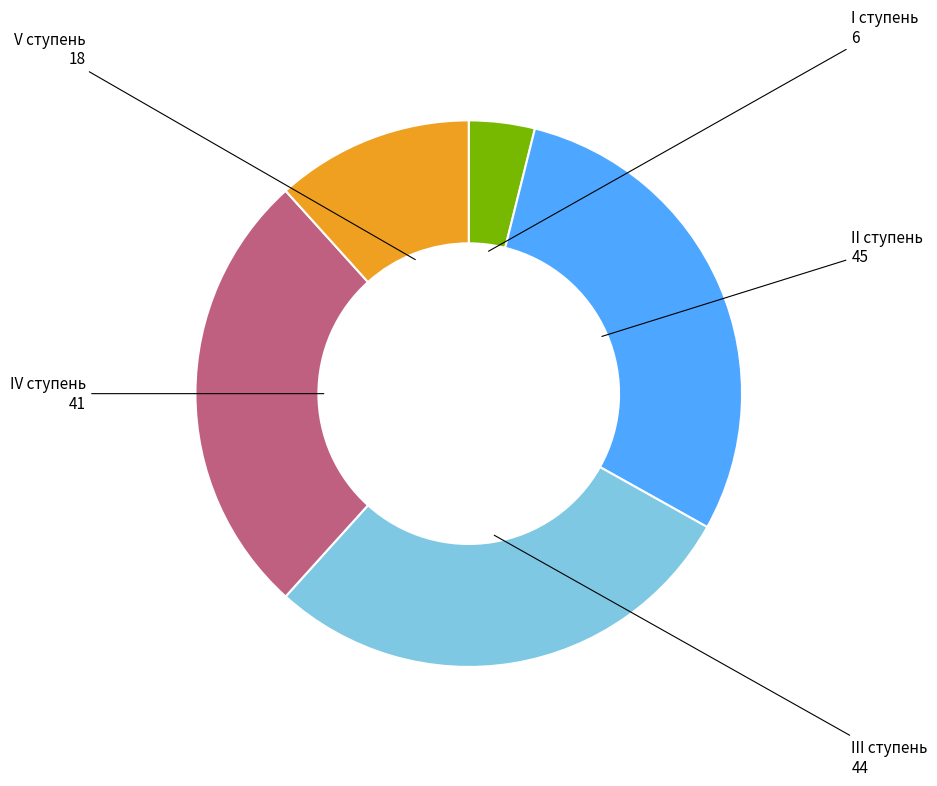

Is it true that II ступень is 29% of the pie?

True